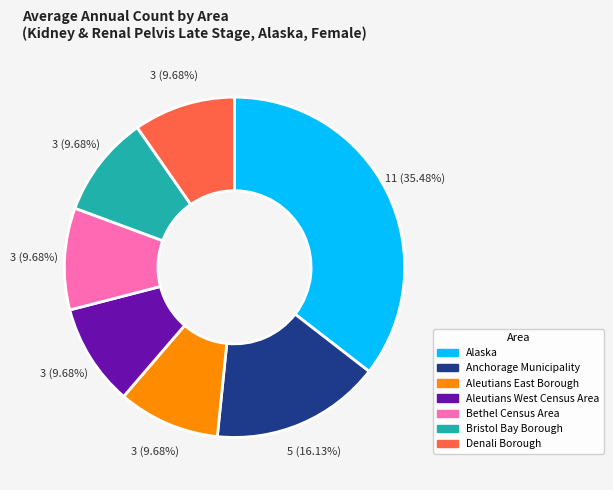

True or false: Aleutians East Borough accounts for 3% of the total.

False